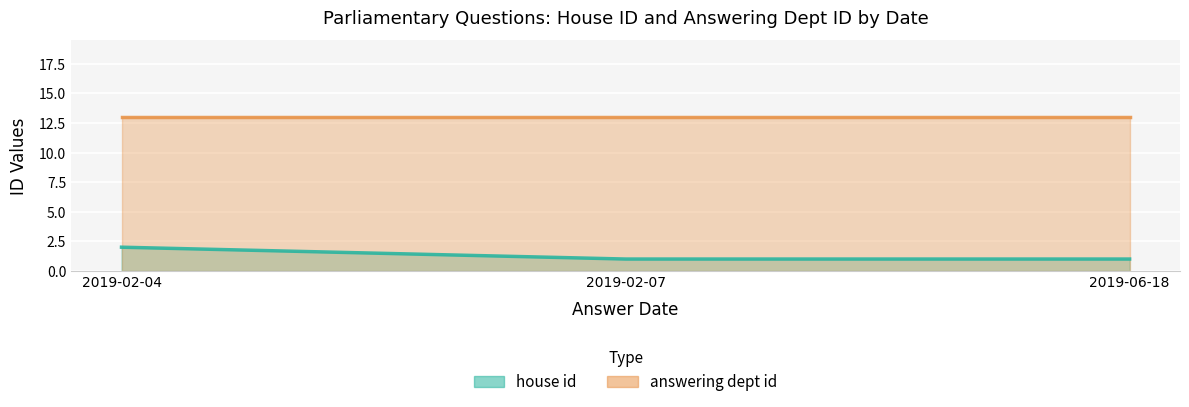

What is the value of the answering dept id (line) point at the 3rd from the left?

13